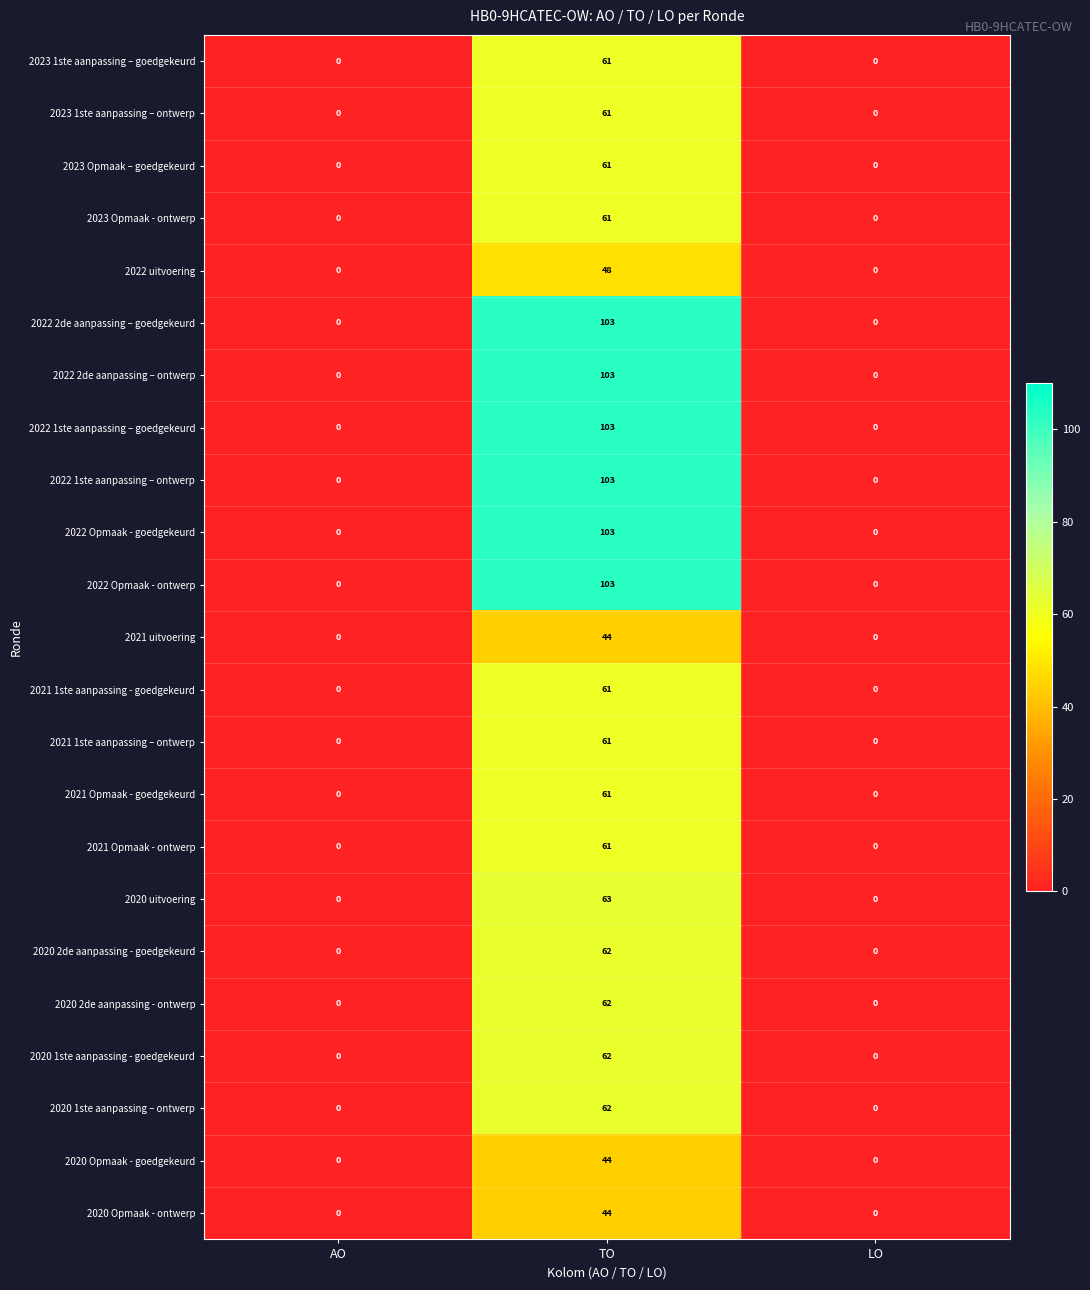

What value does the 2023 Opmaak - ontwerp series have at TO, to the nearest 5?

60